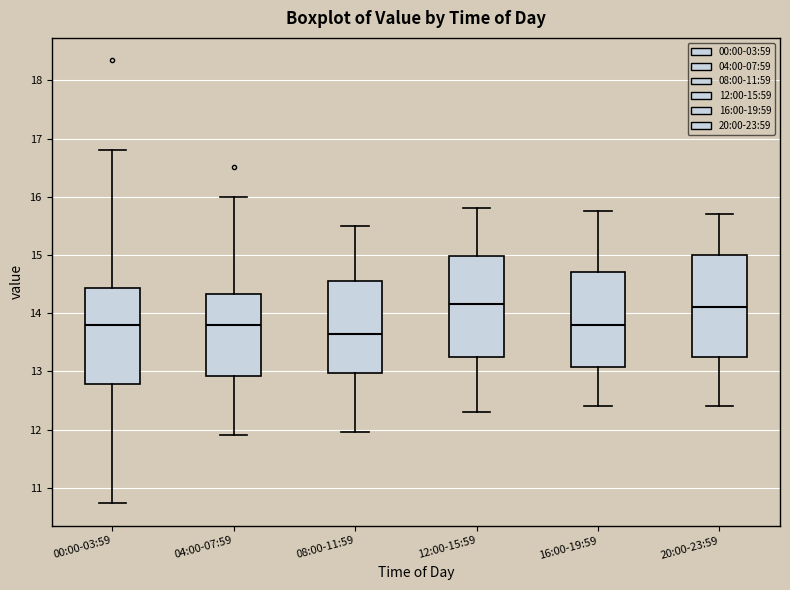

Where does the upper whisker of the box for 20:00-23:59 end on the y-axis? The values are not printed on the chart, so give them approximately, as read against the axis.

15.7